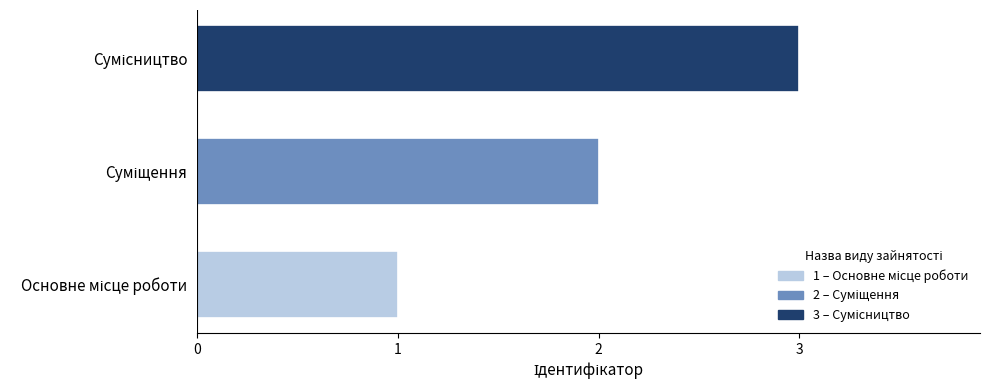

What is the maximum value shown in the chart?

3